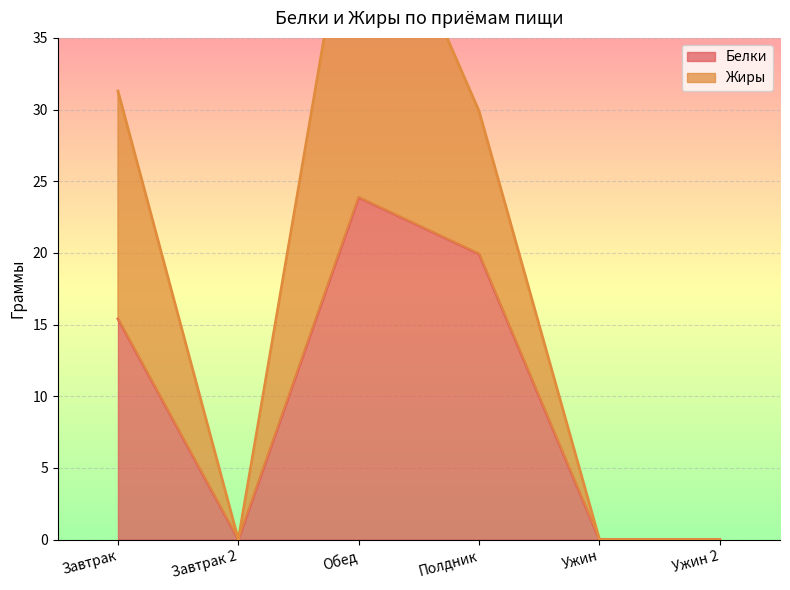

Rank the categories by value from highest to lowest.

Обед, Полдник, Завтрак, Завтрак 2, Ужин, Ужин 2